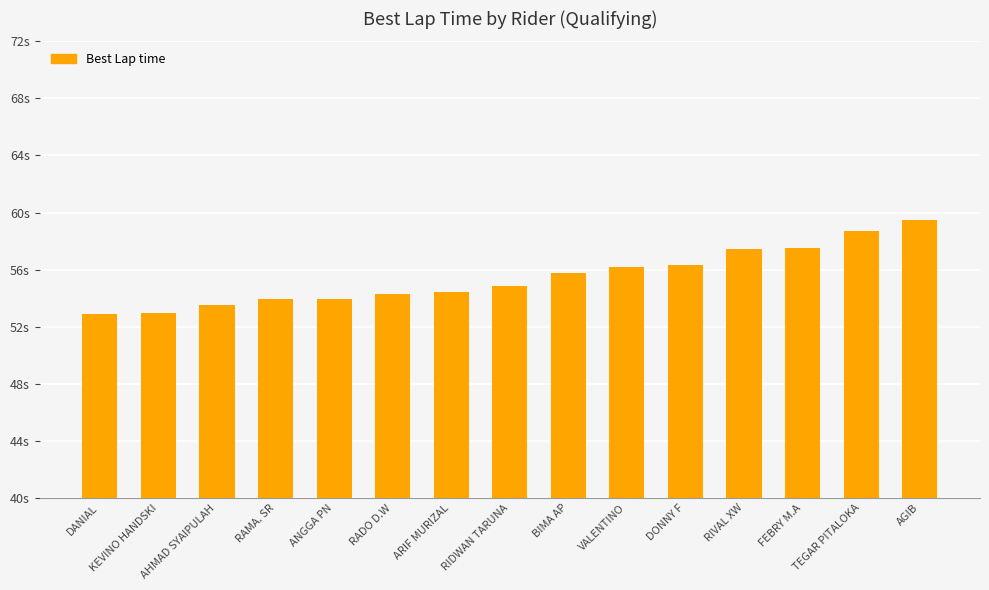

List the labels in order of value, smallest first.

DANIAL, KEVINO HANDSKI, AHMAD SYAIPULAH, RAMA. SR, ANGGA PN, RADO D.W, ARIF MURIZAL, RIDWAN TARUNA, BIMA AP, VALENTINO, DONNY F, RIVAL XW, FEBRY M.A, TEGAR PITALOKA, AGIB